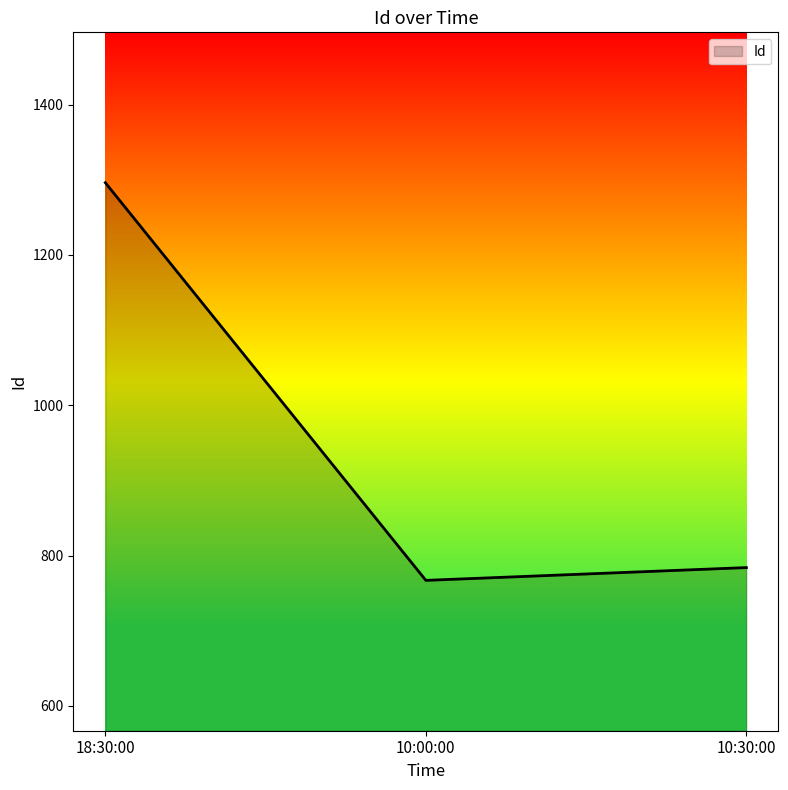

What is the difference between the maximum and minimum values?

529